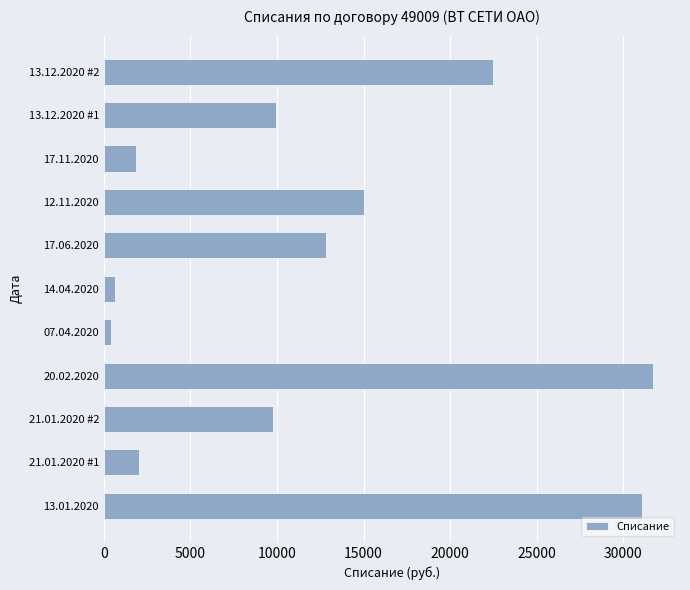

What is the difference between the second highest and second lowest values?

30484.3